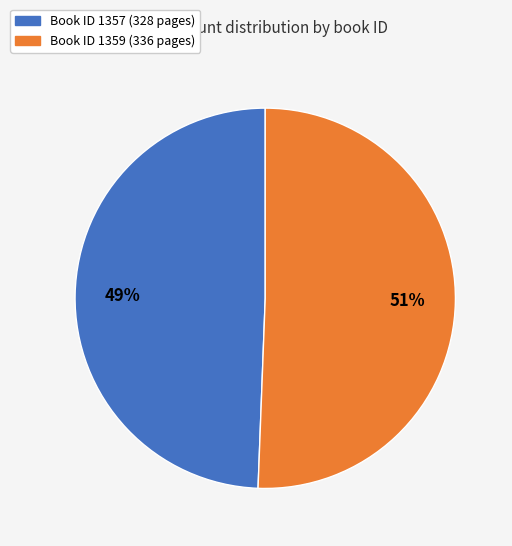

Is there any slice that represents more than half of the pie?

Yes